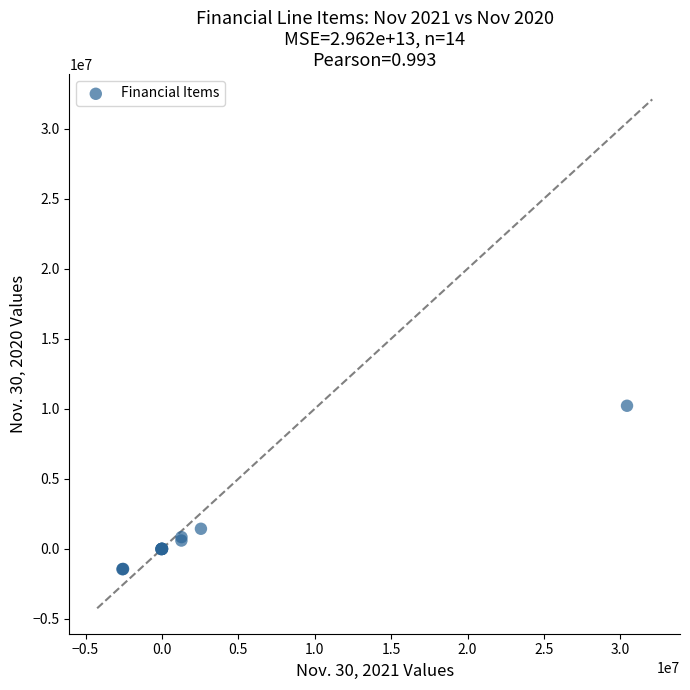

What Y value in the scatter plot is closest to 4383700?

1436000.0